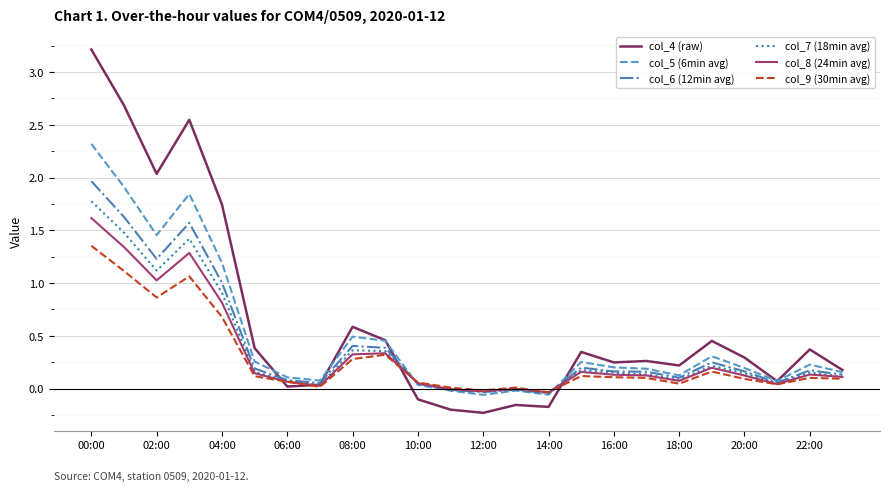

Which series has the largest range (max minus min)?

col_4 (raw)